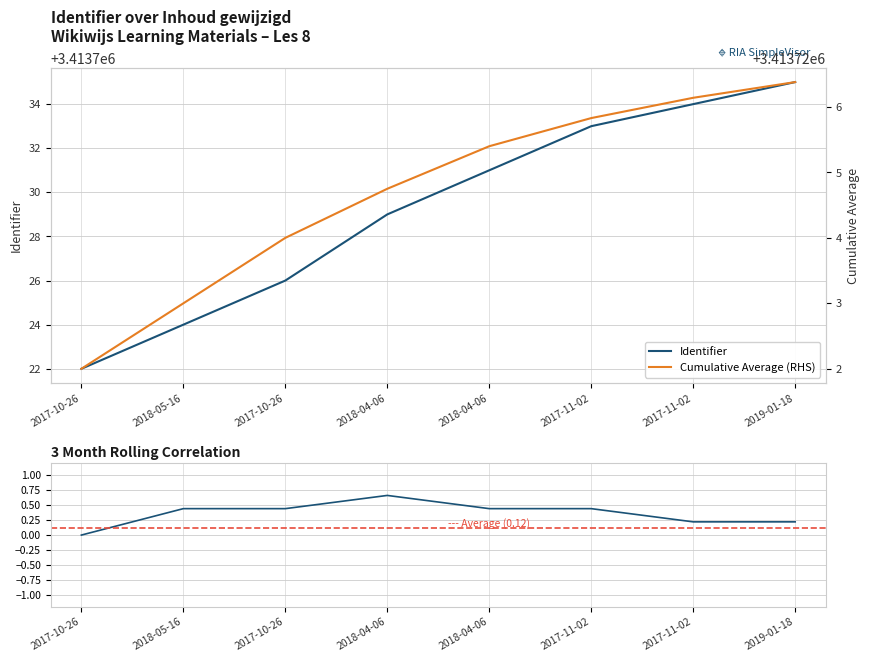

Reading left to right, what are all the values shown in this chart?

Identifier: 2017-10-26=3413722.0	2018-05-16=3413724.0	2017-10-26=3413726.0	2018-04-06=3413729.0	2018-04-06=3413731.0	2017-11-02=3413733.0	2017-11-02=3413734.0	2019-01-18=3413735.0
Cumulative Average (RHS): 2017-10-26=3413722.0	2018-05-16=3413723.0	2017-10-26=3413724.0	2018-04-06=3413724.8	2018-04-06=3413725.4	2017-11-02=3413725.8	2017-11-02=3413726.1	2019-01-18=3413726.4
Rolling Delta (normalized): 2017-10-26=0.0	2018-05-16=0.4	2017-10-26=0.4	2018-04-06=0.7	2018-04-06=0.4	2017-11-02=0.4	2017-11-02=0.2	2019-01-18=0.2